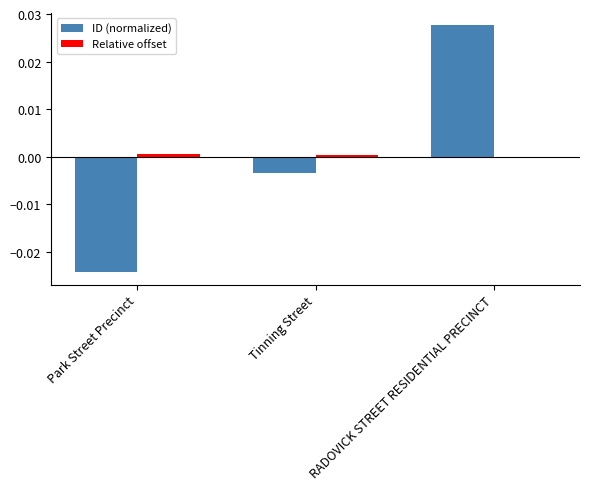

Which series has the largest range (max minus min)?

ID (normalized)